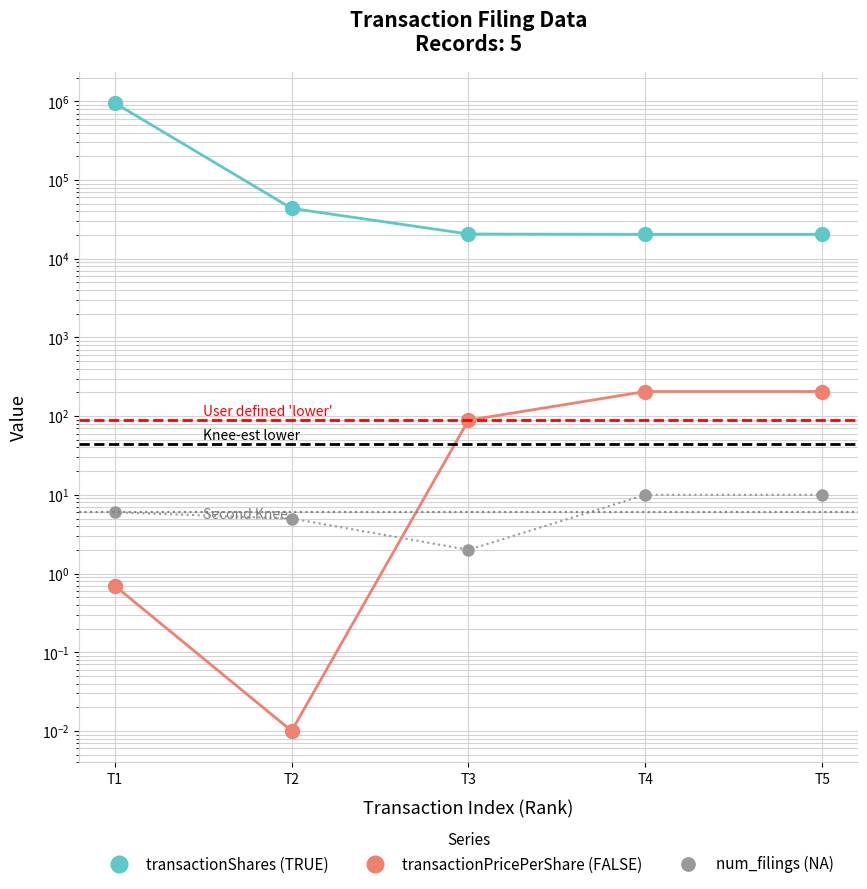

What are all the series names shown in the legend?

transactionShares (TRUE), transactionPricePerShare (FALSE), num_filings (NA)